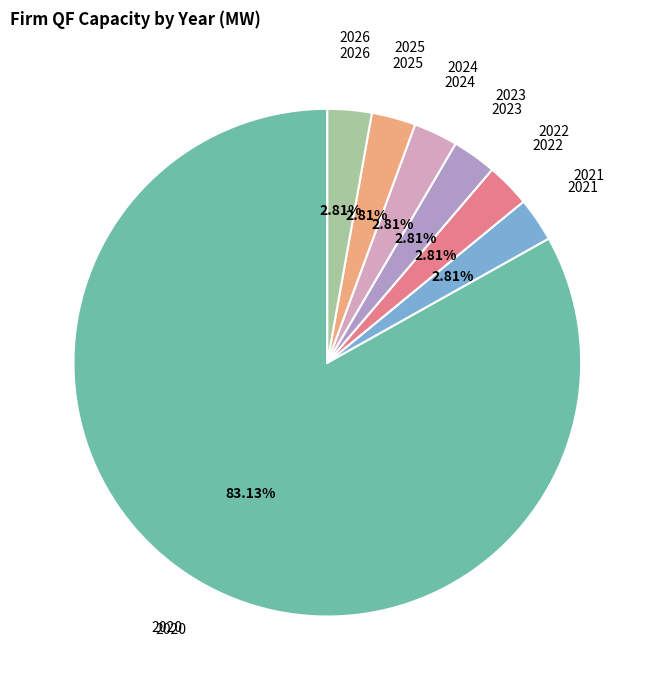

Does any single category account for the majority?

Yes